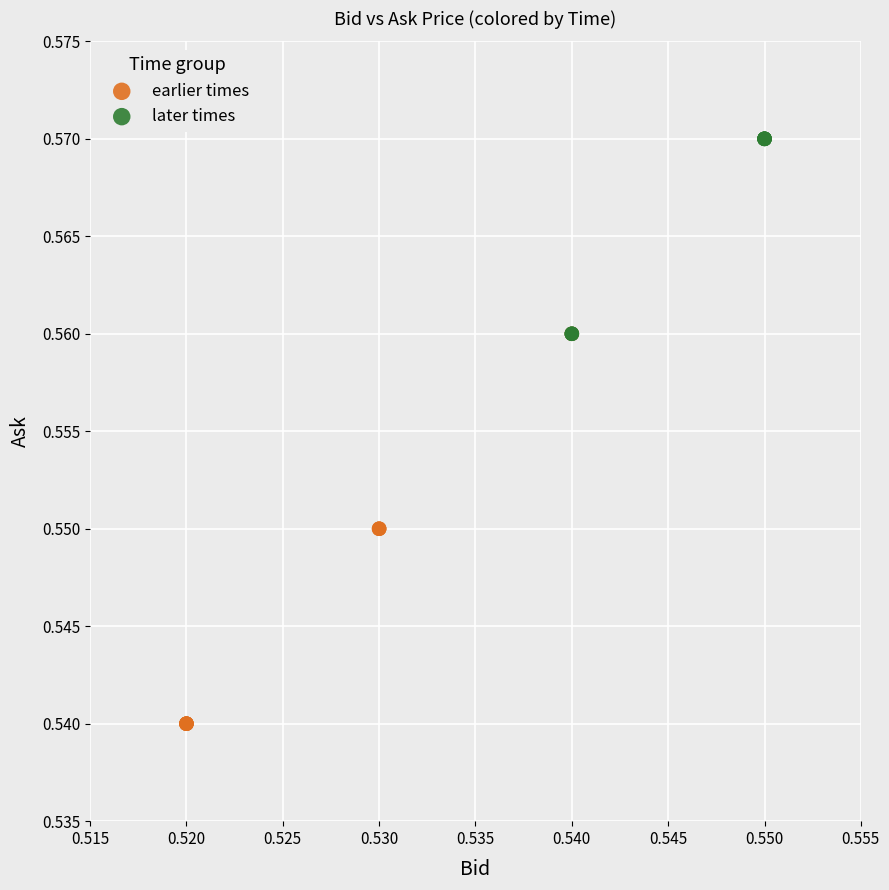

Which series reaches the minimum Y coordinate?

earlier times